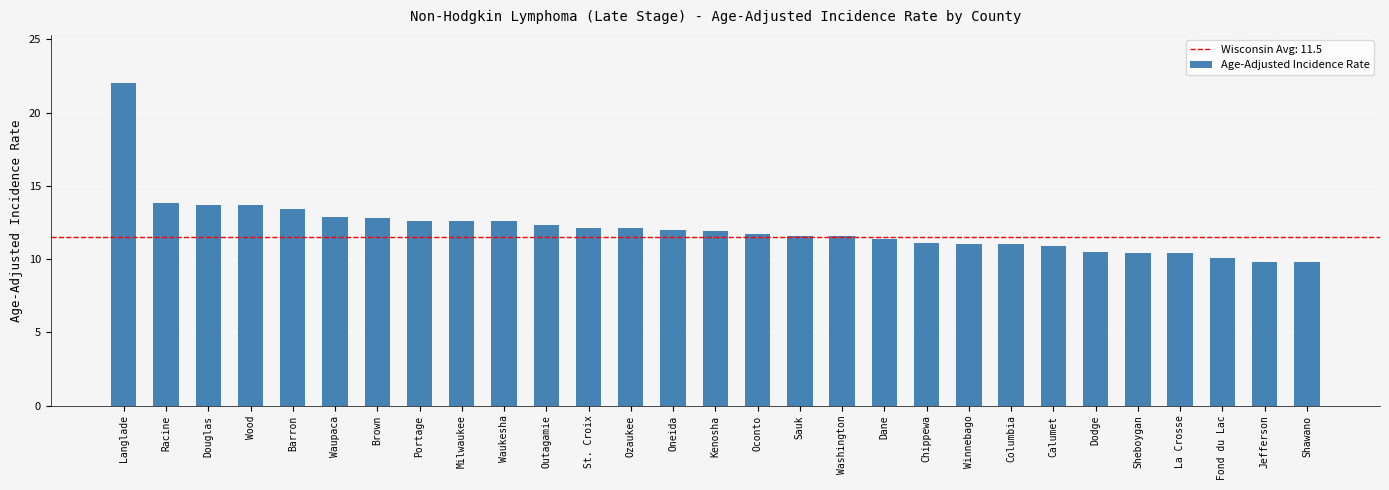

Are the bars horizontal?

No